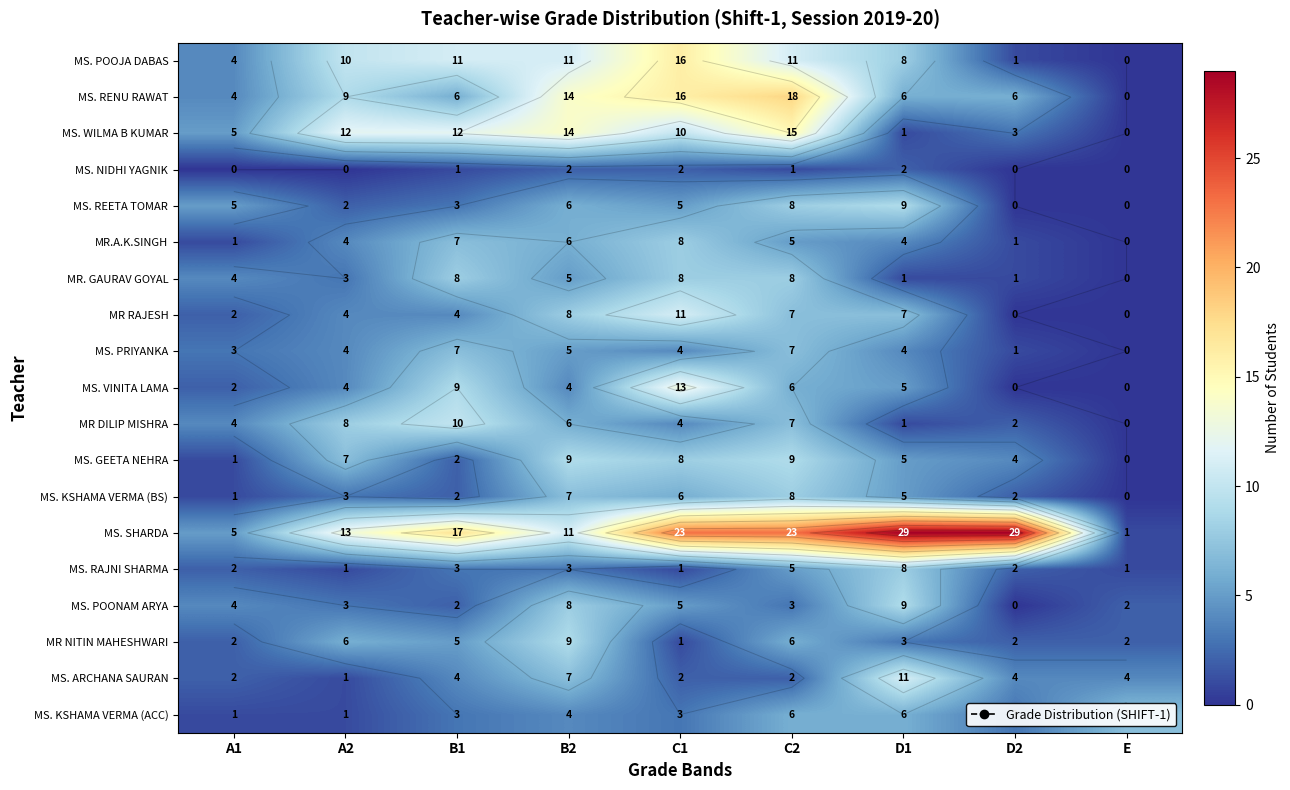

Rank the categories by MS. VINITA LAMA value from highest to lowest.

C1, B1, C2, D1, A2, B2, A1, D2, E